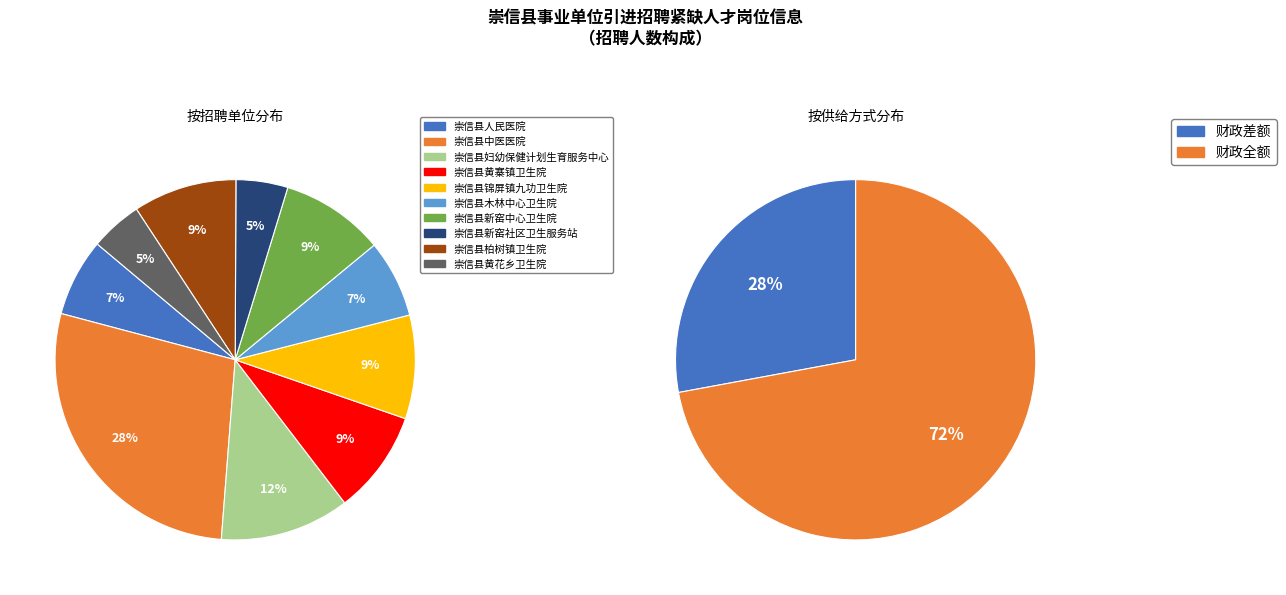

How many segments does this pie chart have?

10